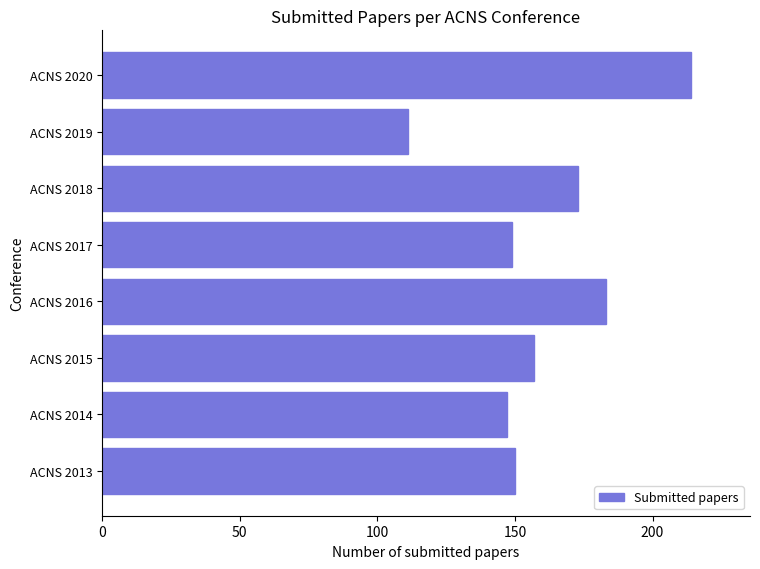

What is the sum of the values at ACNS 2014 and ACNS 2018?

320